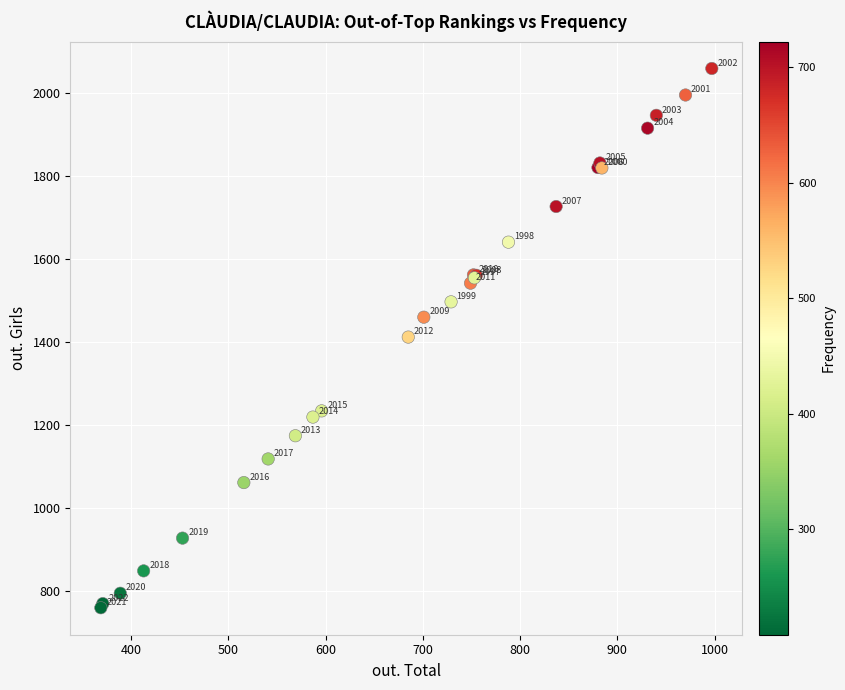

What Y value in the scatter plot is closest to 1409?

1412